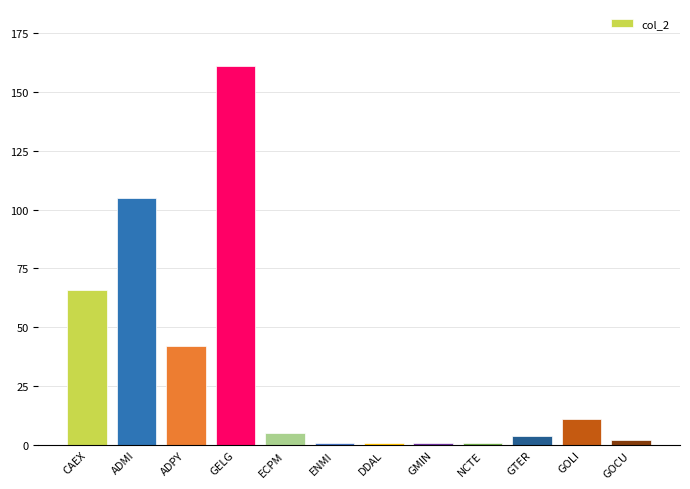

Is it true that the value at GOLI is 11?

True